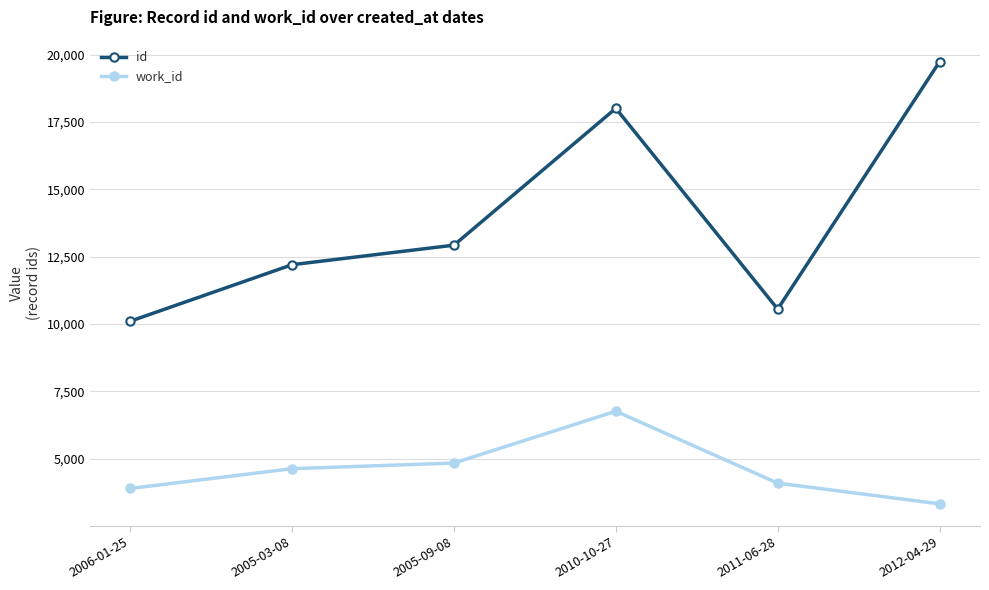

How many data points in work_id are less than 4635?

3